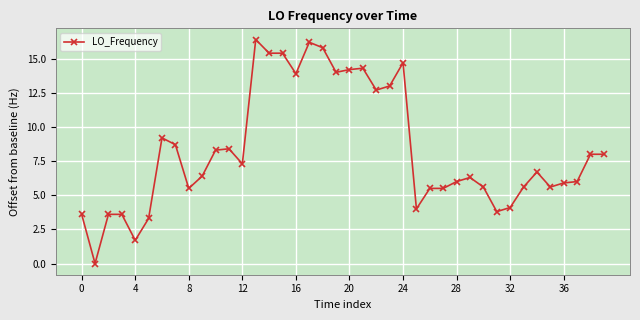

What is the sum of all values?

332.2